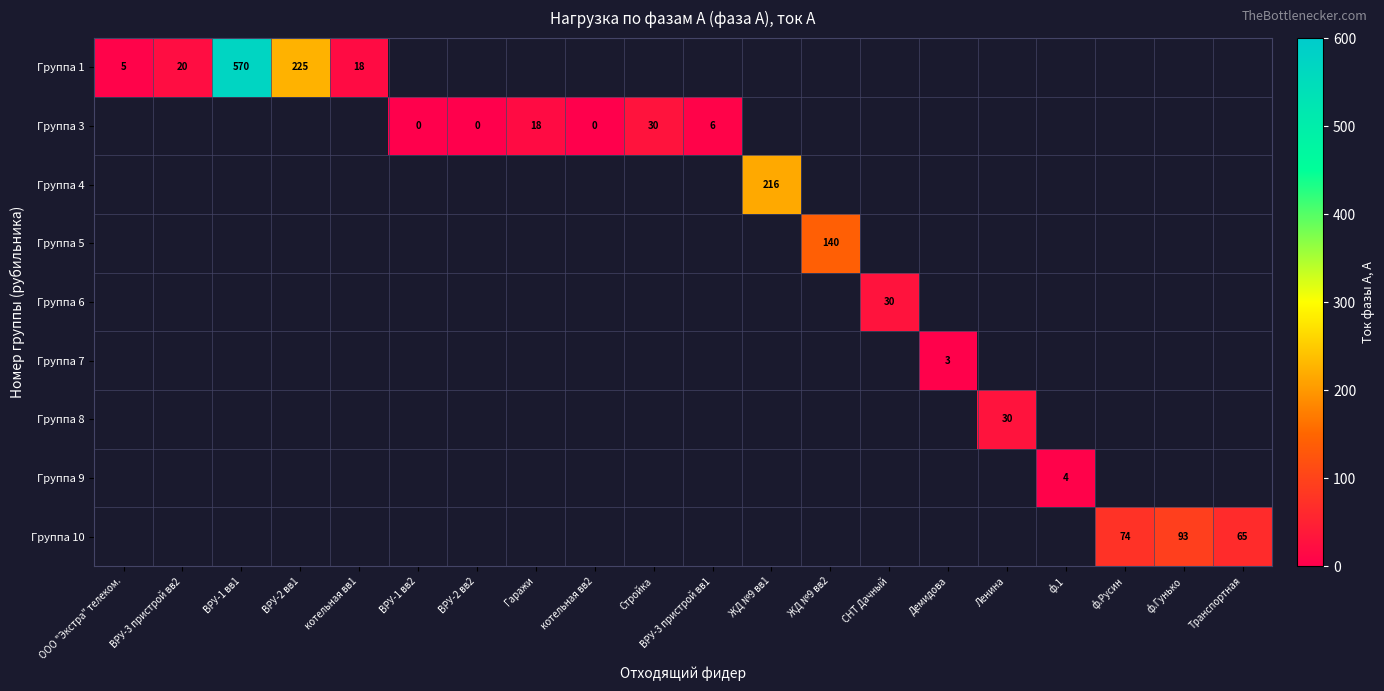

Which label corresponds to the largest value in the chart?

ВРУ-1 вв1